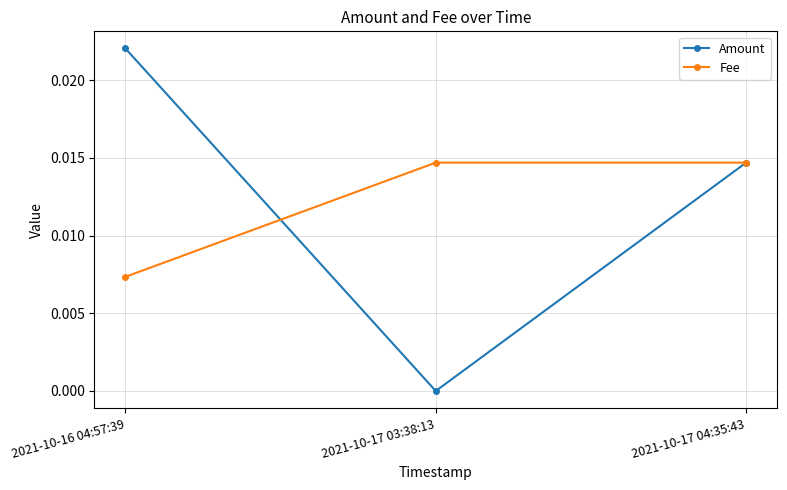

At which label is Fee closest to 0?

2021-10-16 04:57:39